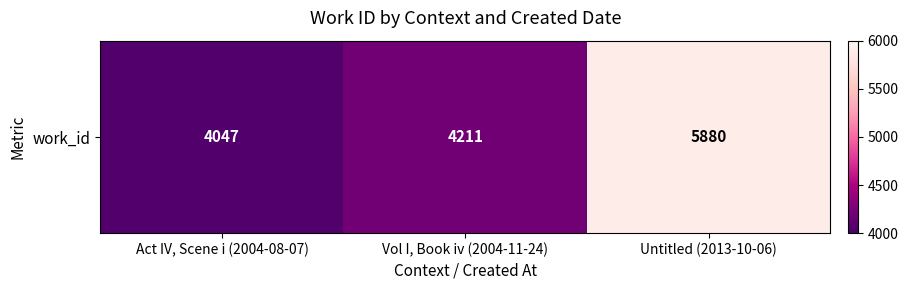

Between Act IV, Scene i (2004-08-07) and Vol I, Book iv (2004-11-24), which is larger?

Vol I, Book iv (2004-11-24)